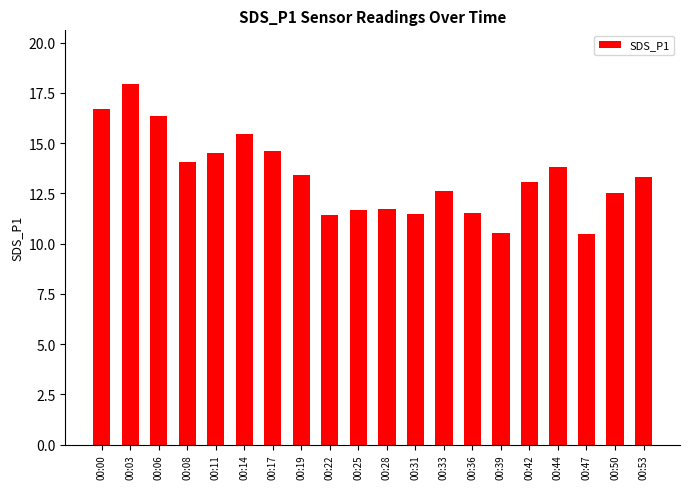

What is the value of the 2nd bar from the left?

17.9